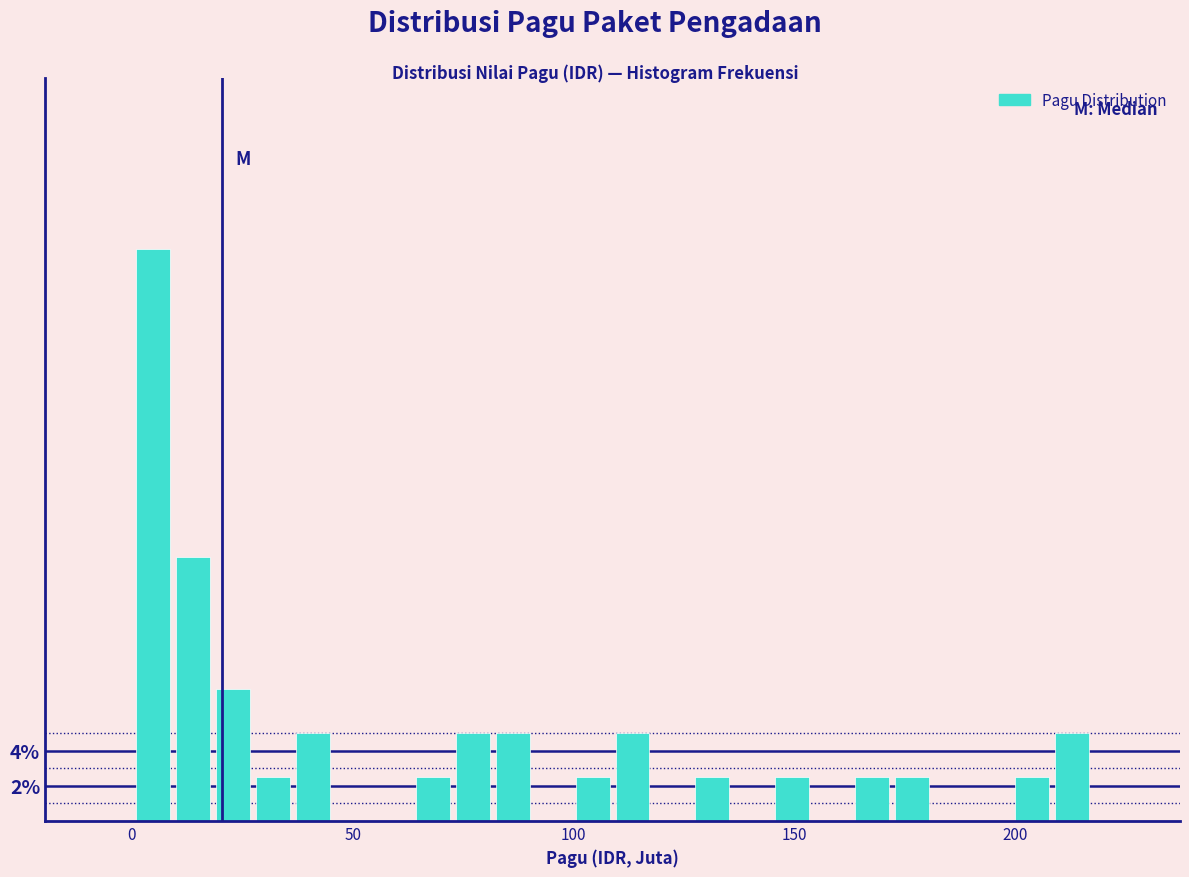

Read against the x-axis, roughly where is the centre of the tallest bar?

5